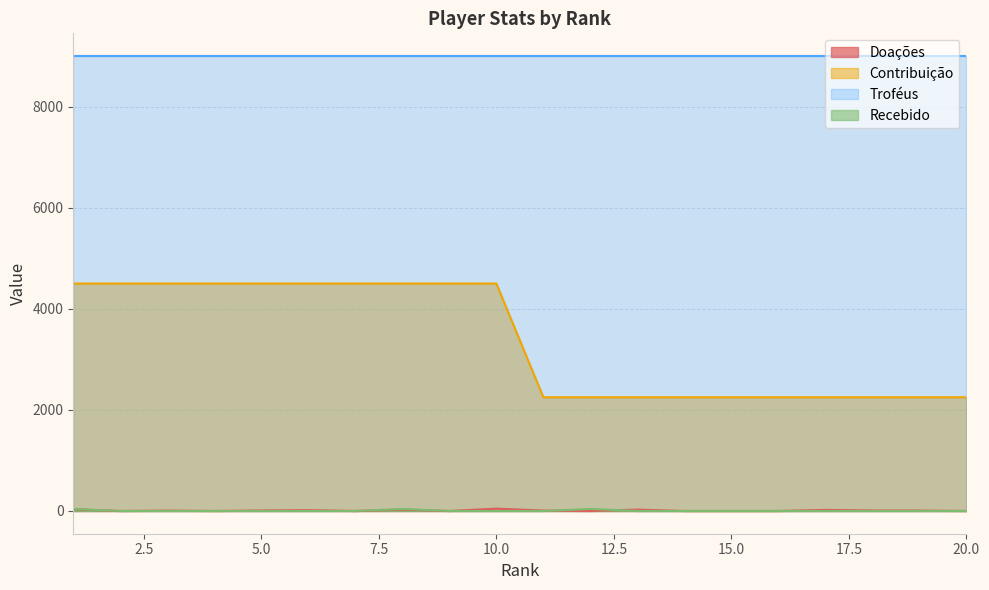

How many data points in Contribuição are less than 4500?

10